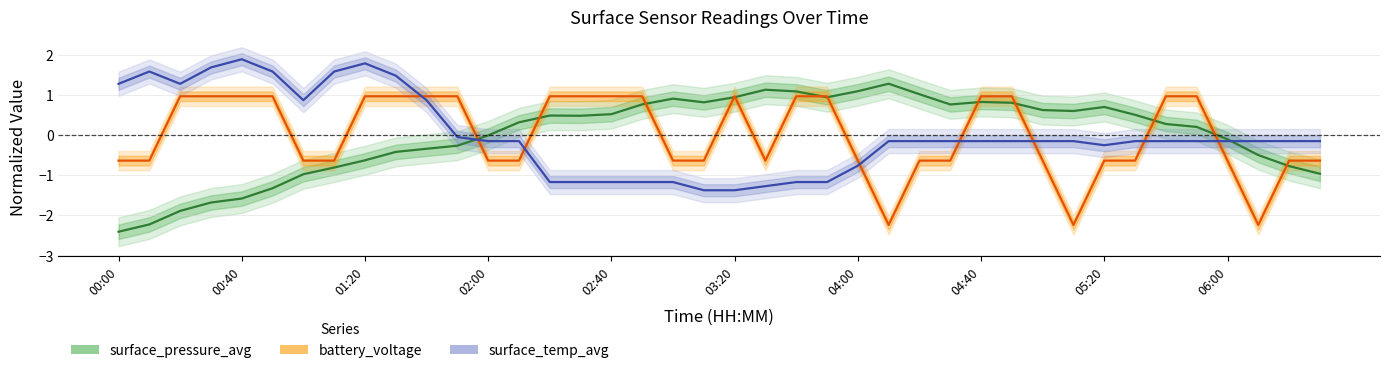

How many series are shown in this chart?

3